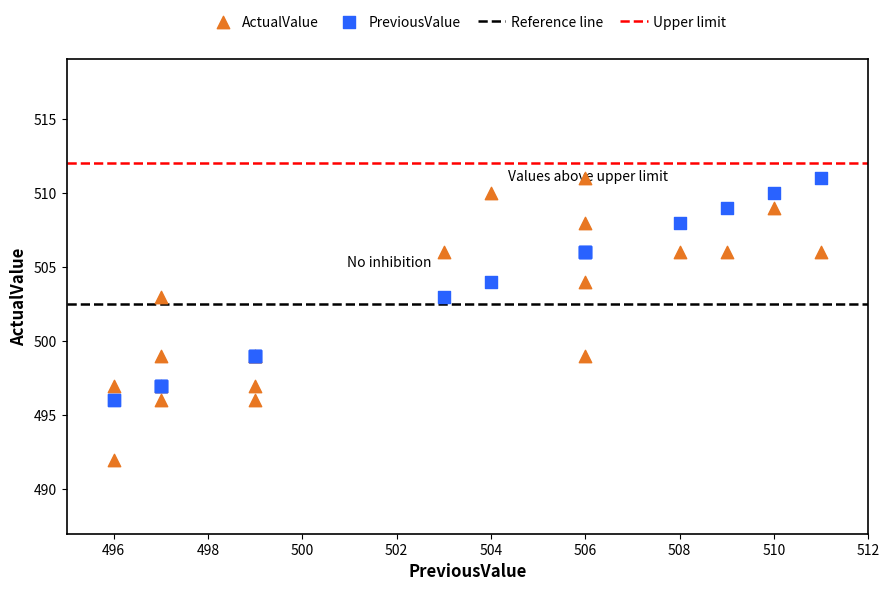

Which series contains the lowest Y value?

ActualValue